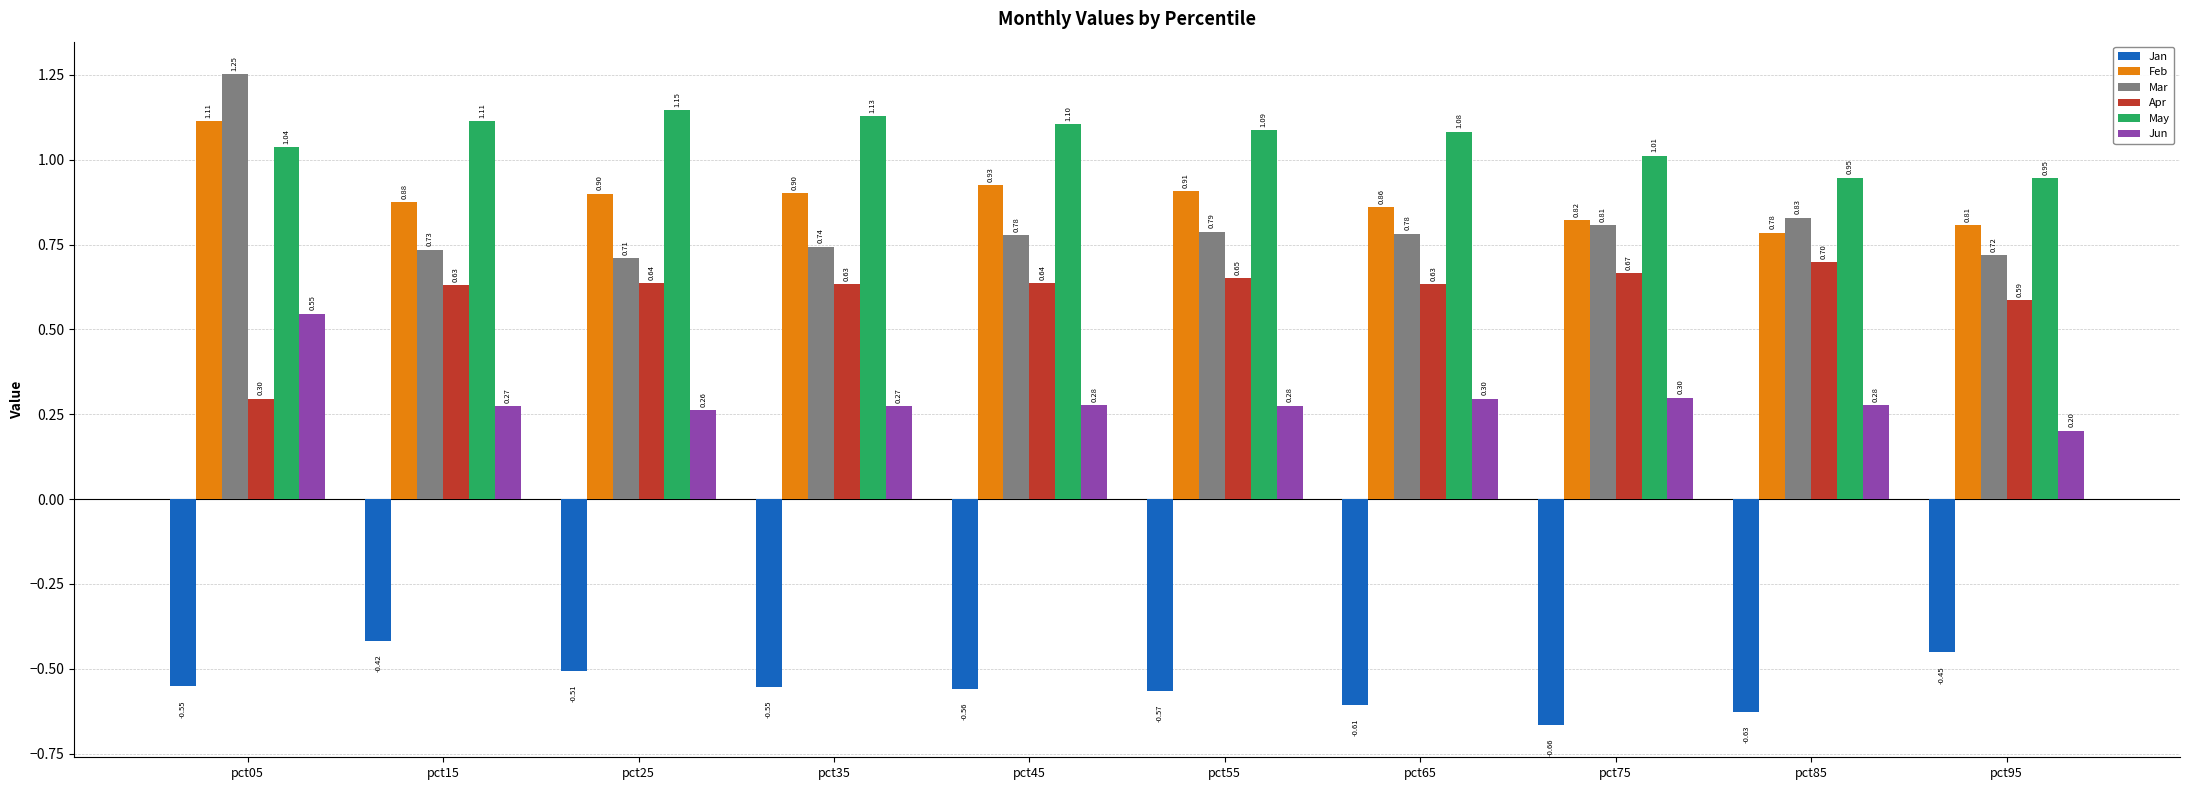

What is the sum of all Feb values?

8.9